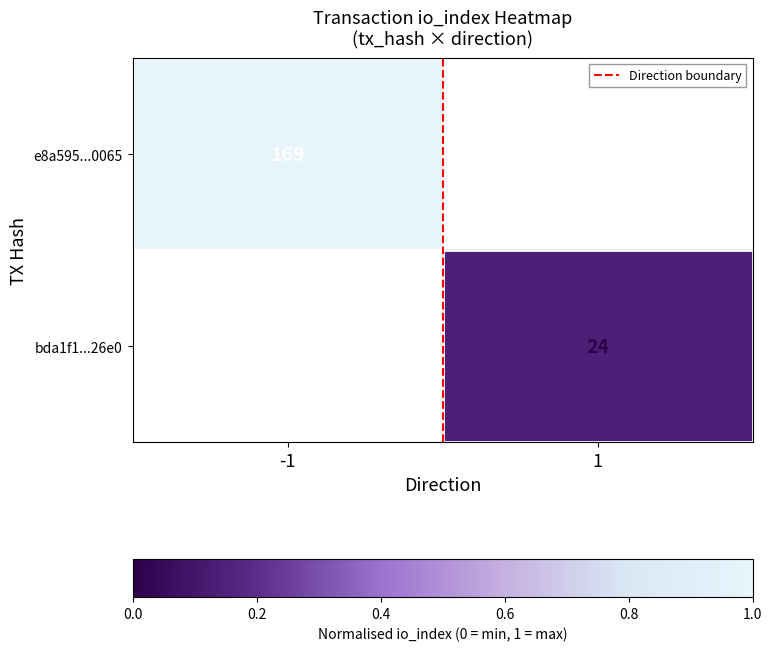

The value of bda1f1...26e0 at 1 is 24. True or false?

True